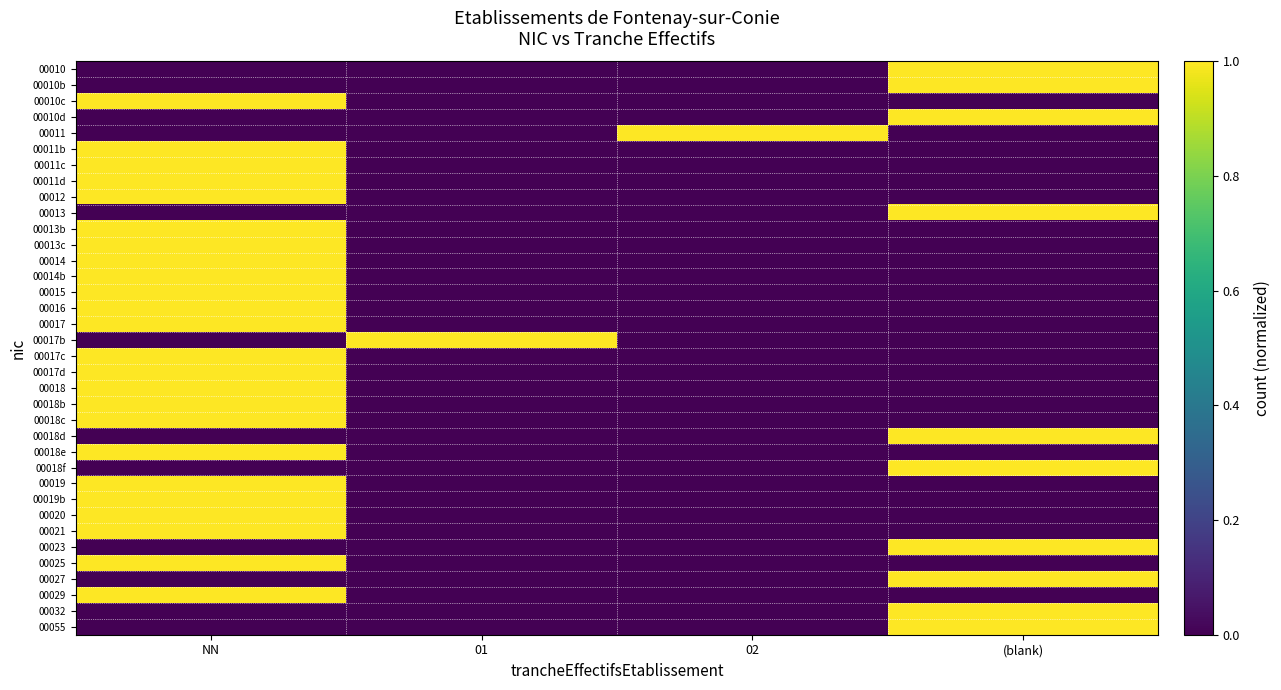

How many data points does each series have?

4